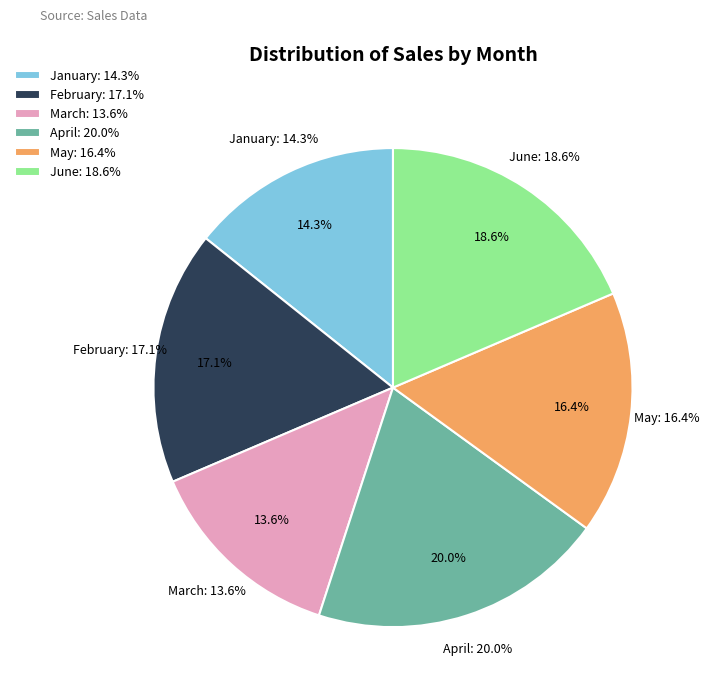

Which category has the biggest portion of the pie?

April